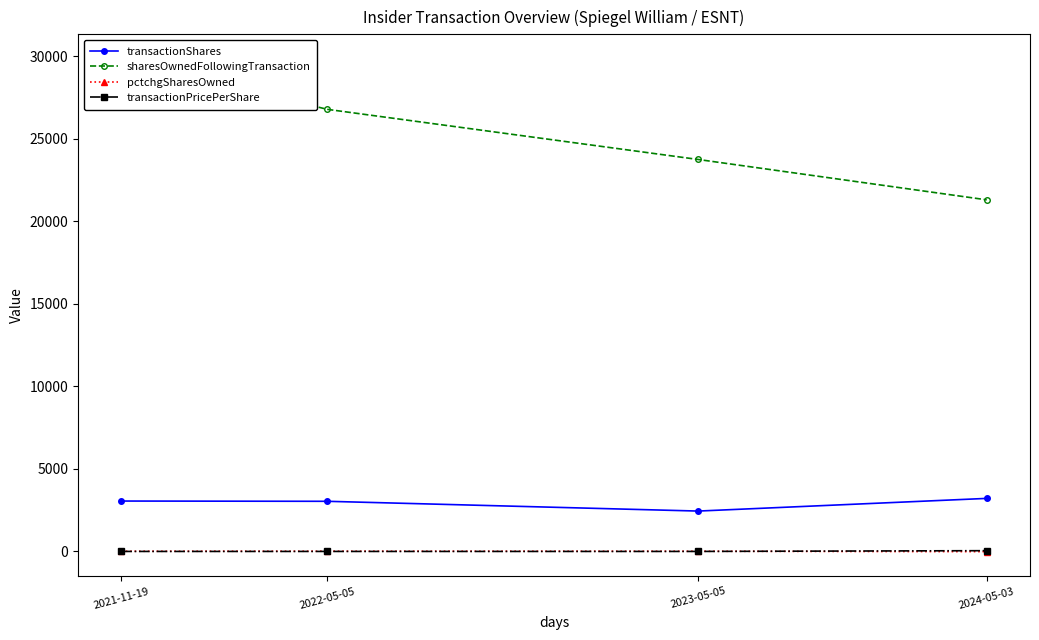

What is the label of the 1st point from the left?

2021-11-19